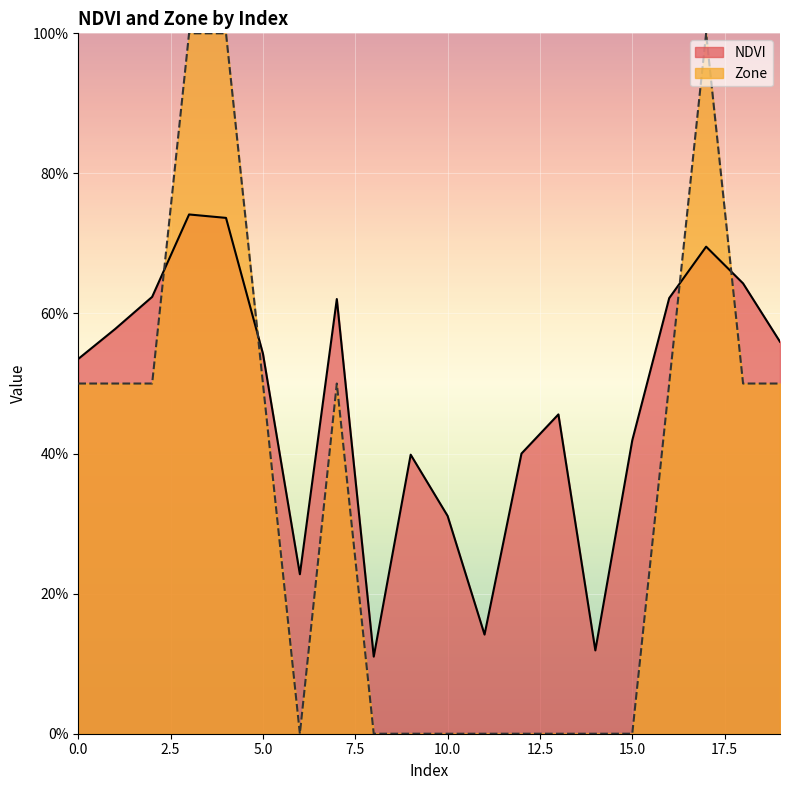

Which label corresponds to the smallest value in the chart?

6